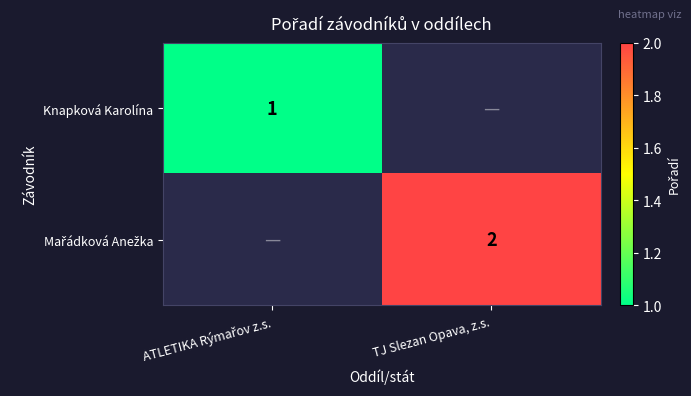

Which series has the largest range (max minus min)?

Knapková Karolína